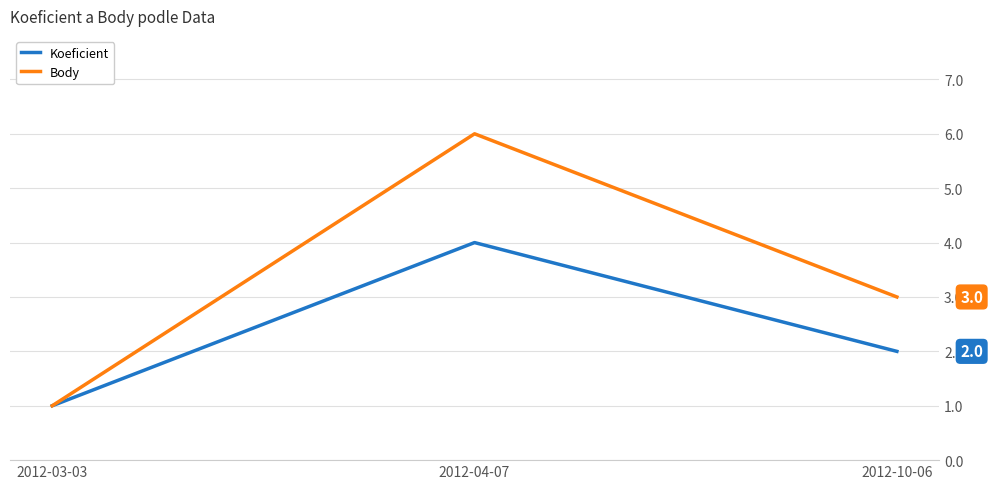

True or false: Koeficient has a value of 2 at 2012-10-06.

True